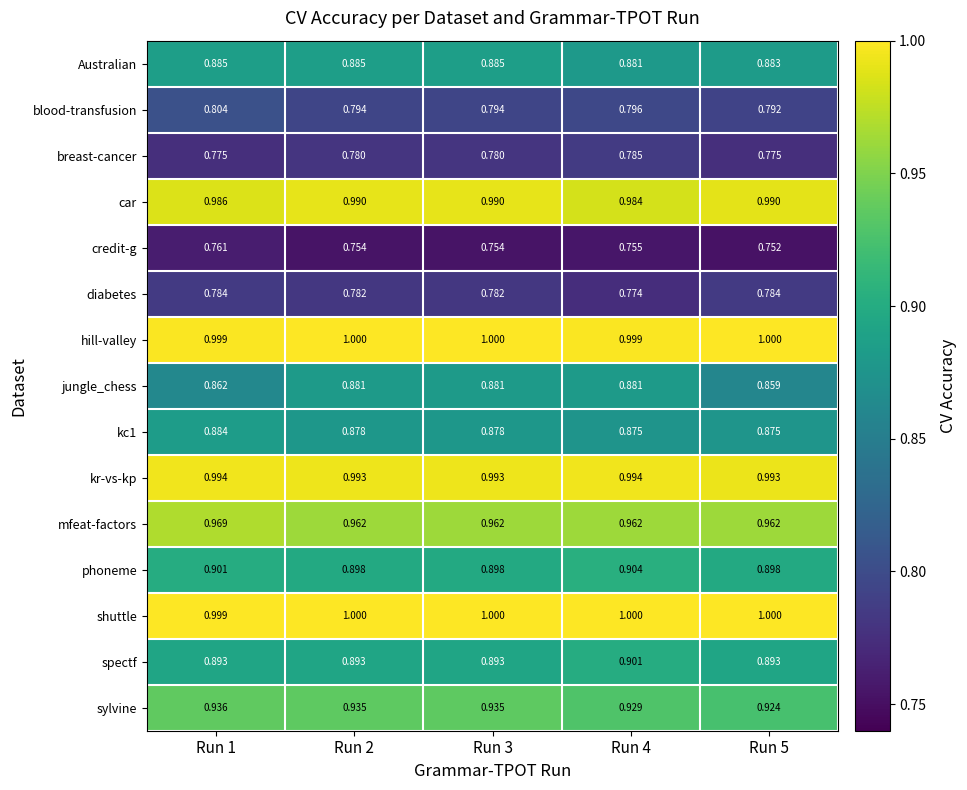

Between Run 4 and Run 5, which series saw the biggest shift?

jungle_chess